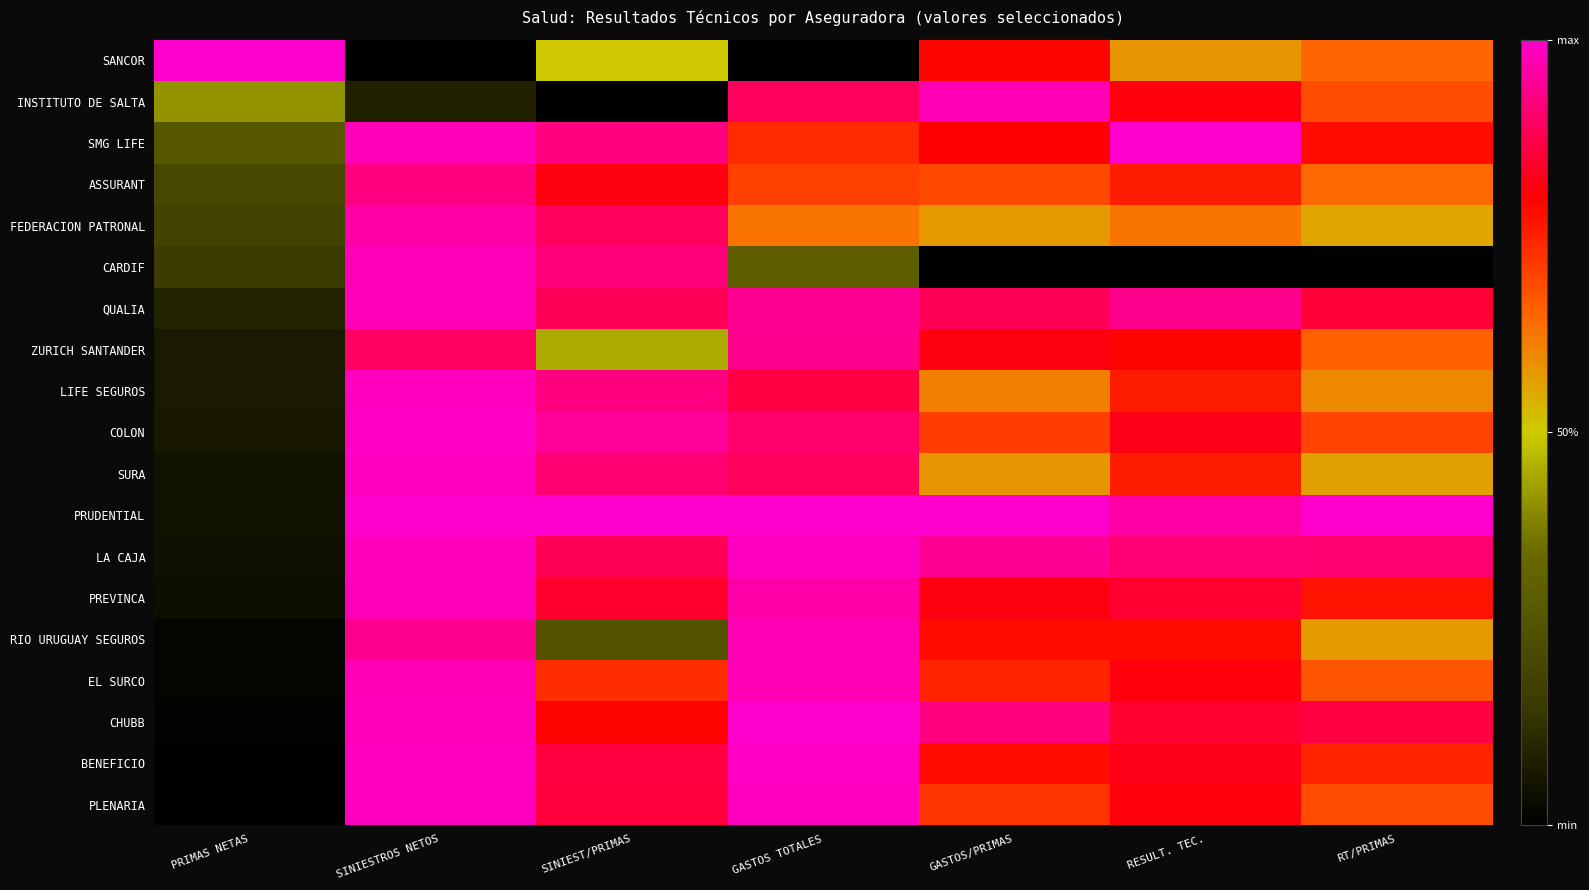

At PRIMAS NETAS, list the series in order from largest to smallest.

SANCOR, INSTITUTO DE SALTA, SMG LIFE, ASSURANT, FEDERACION PATRONAL, CARDIF, QUALIA, ZURICH SANTANDER, LIFE SEGUROS, COLON, SURA, PRUDENTIAL, LA CAJA, PREVINCA, RIO URUGUAY SEGUROS, EL SURCO, CHUBB, BENEFICIO, PLENARIA